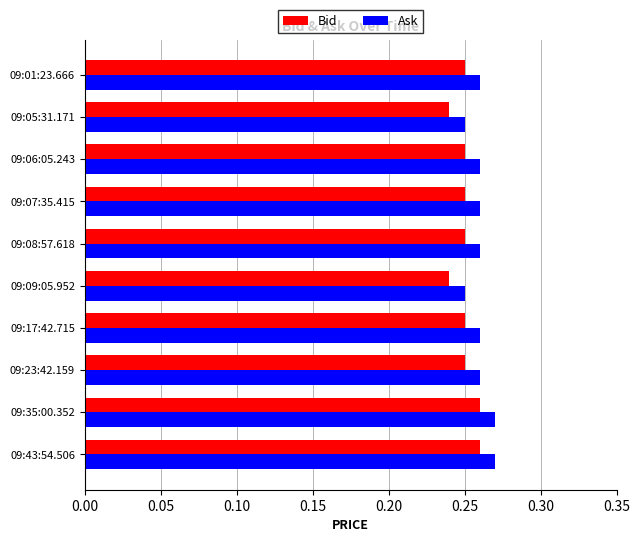

Is it true that Ask equals 0.4 at 09:43:54.506?

False